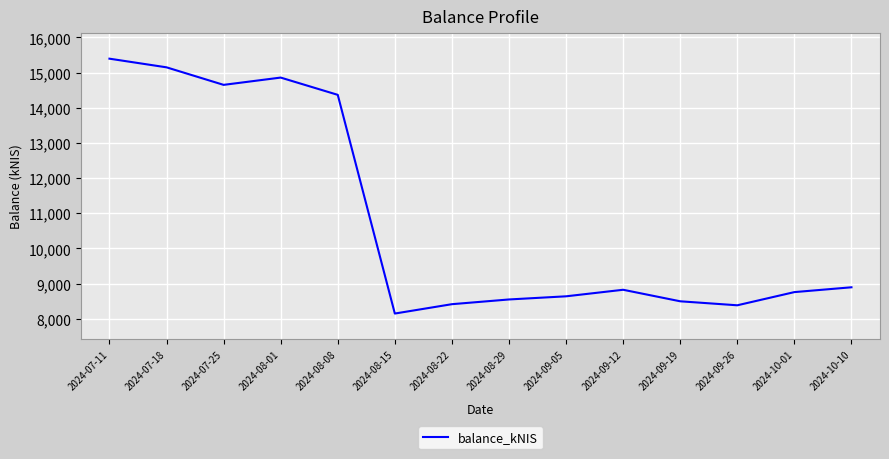

Between 2024-10-10 and 2024-09-19, which is larger?

2024-10-10